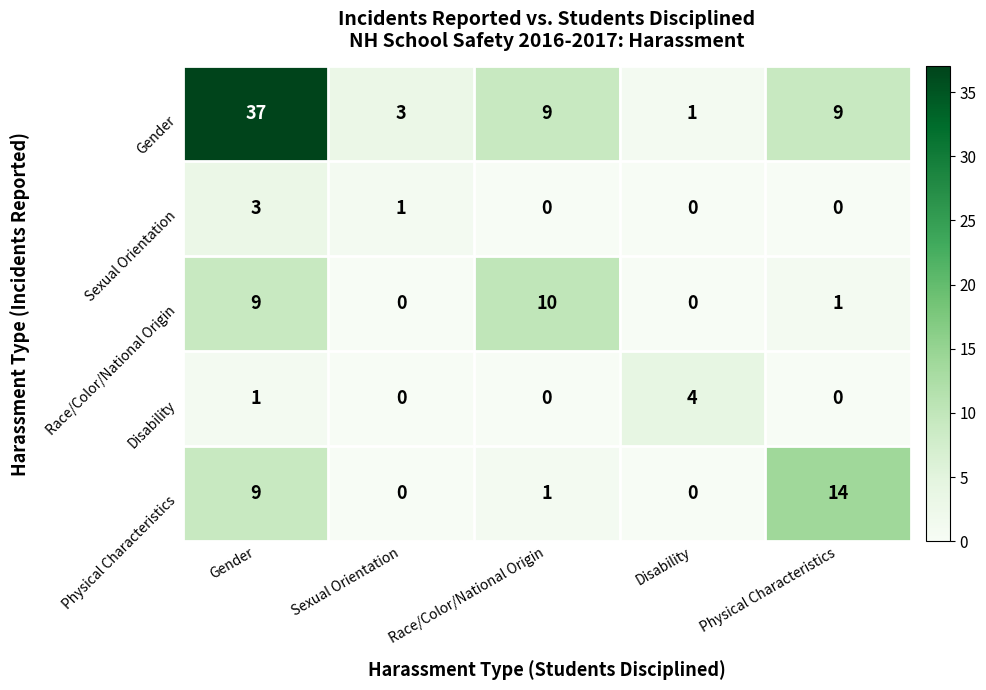

What value does the Sexual Orientation series have at Gender?

3